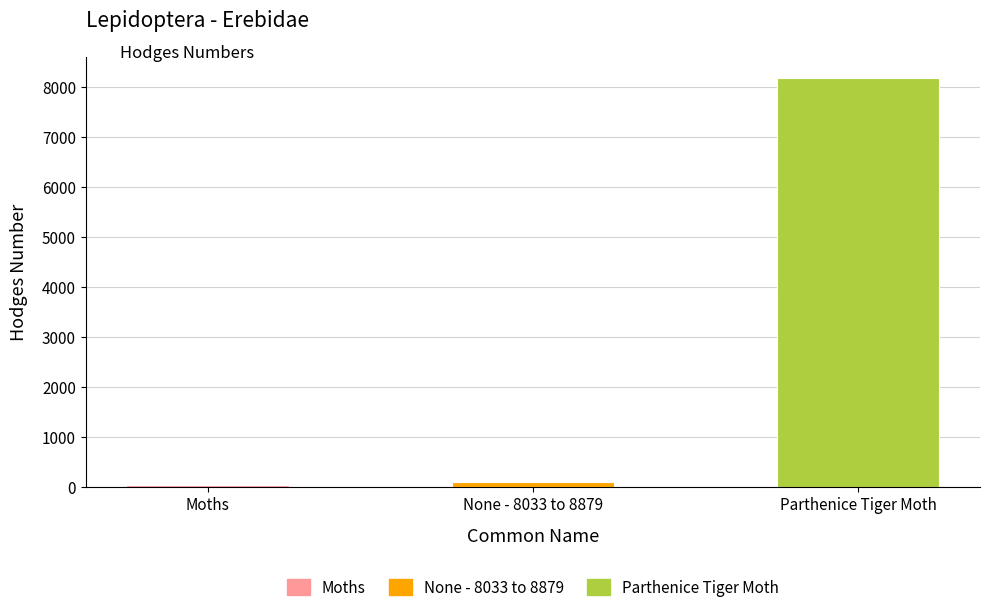

What is the greatest value displayed?

8196.0